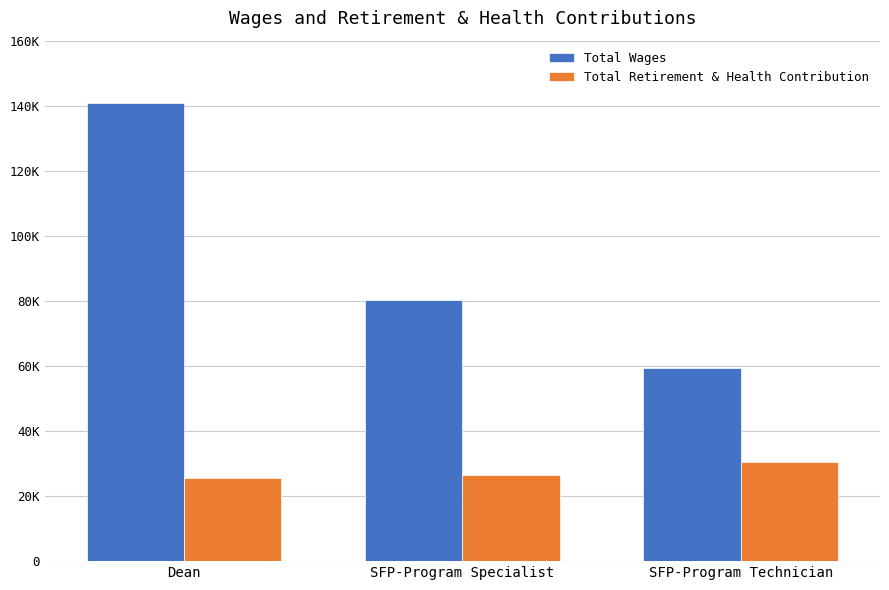

Does the chart contain stacked bars?

No